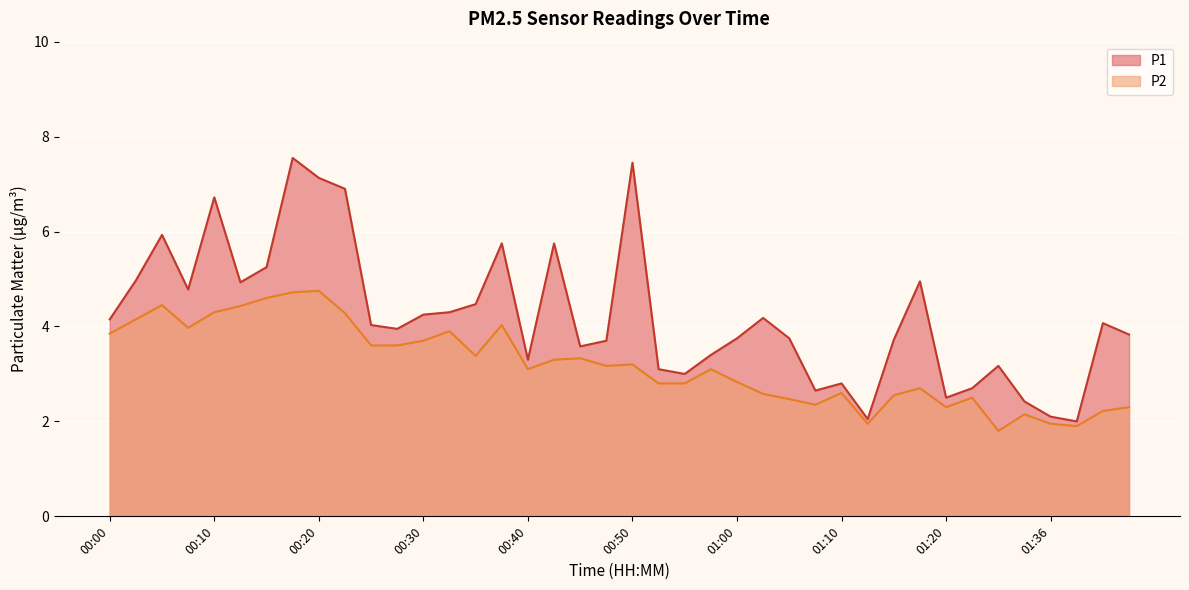

The value of P1 at 00:15 is 5.2. True or false?

True